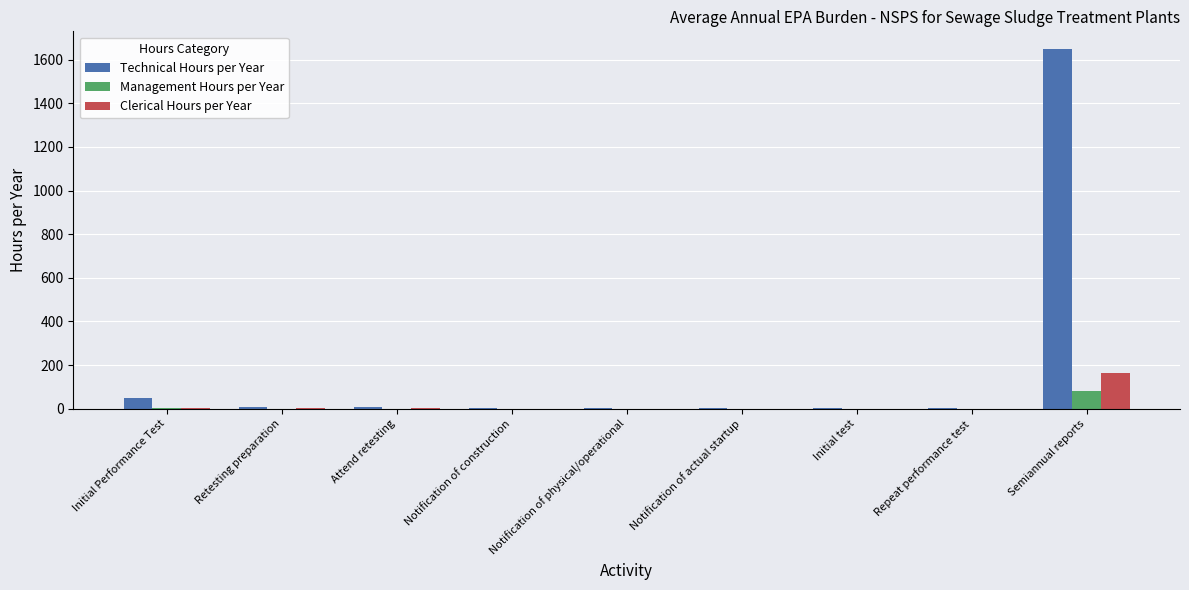

At which label does Technical Hours per Year first exceed 4?

Initial Performance Test